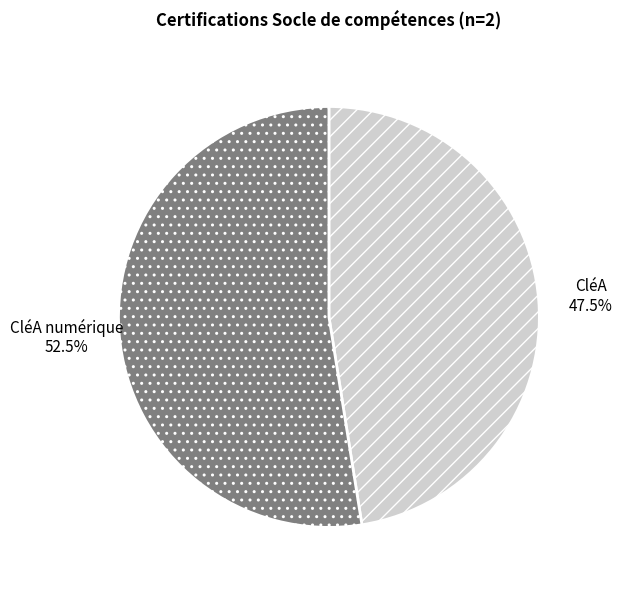

Between CléA and CléA numérique, which is larger?

CléA numérique